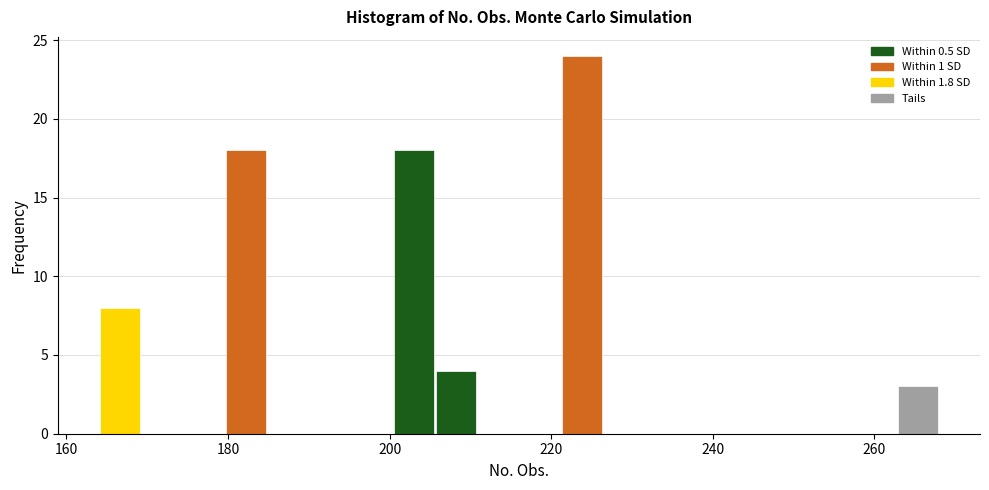

Around what value on the x-axis is the tallest bar? Give the approximate position of its centre, as read against the axis.

224